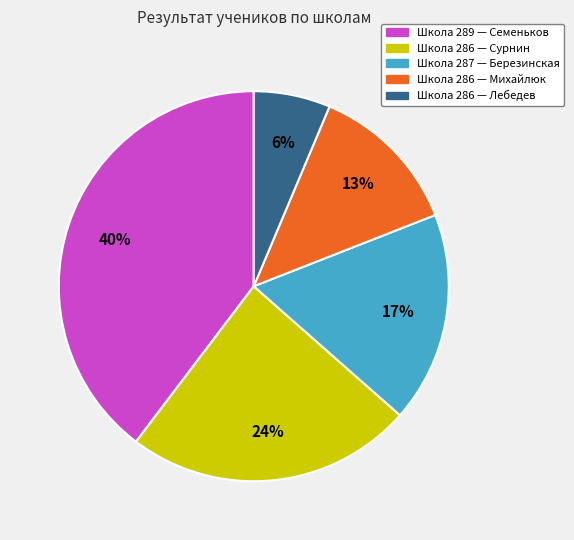

To the nearest percent, what portion does Школа 286 — Михайлюк represent?

13%